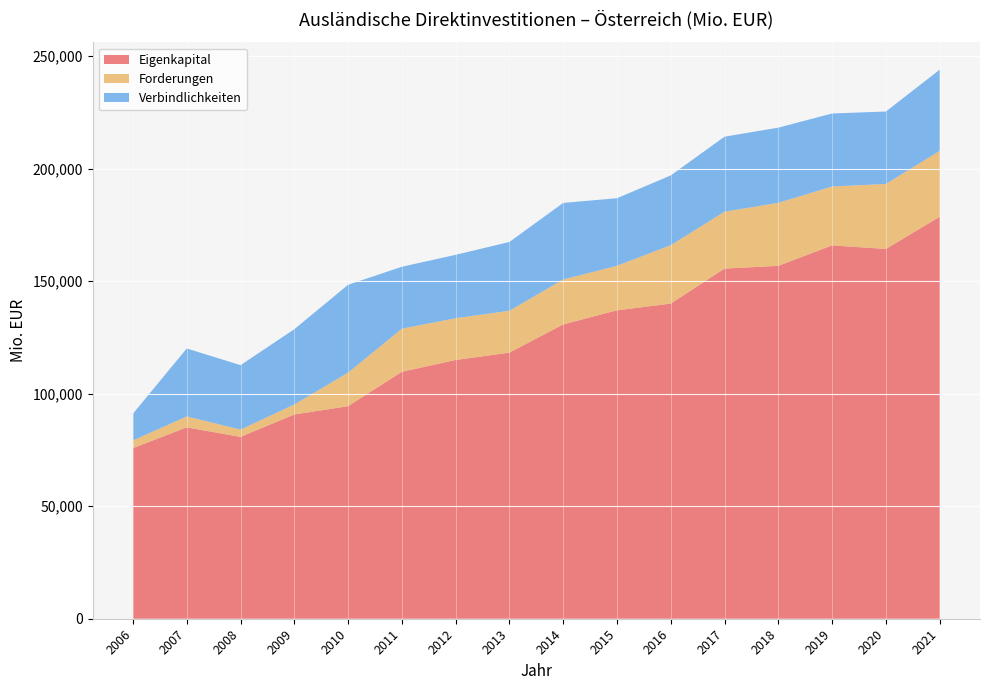

Reading left to right, list all the values displayed in this chart.

Eigenkapital: 75827	85041	80814	90769	94460	109745	114992	118261	130789	137077	140063	155619	156835	165921	164345	178630
Forderungen: 3410	4874	3257	4447	14907	19155	18568	18618	19981	19782	25957	25297	28007	26183	28887	29281
Verbindlichkeiten: 11920	30190	28633	33465	39062	27529	28176	30572	34036	30033	31012	33331	33404	32448	32198	36091